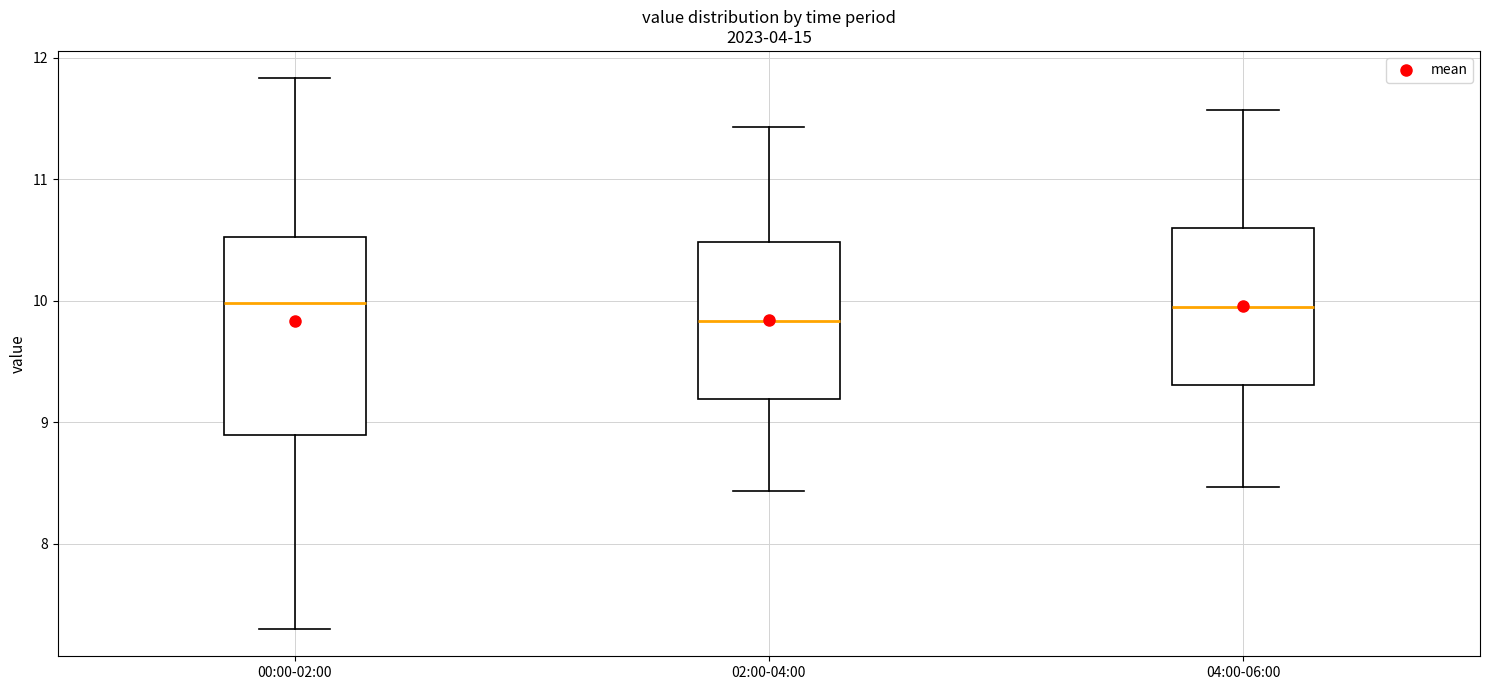

Reading left to right, read every box against the y-axis: the position of its median line, the range the box covers, and the ends of its whiskers. The values are not printed on the chart, so give them approximately, as read against the axis.

00:00-02:00: median 10.0, box 8.9 to 10.5, whiskers 7.3 to 11.8
02:00-04:00: median 9.8, box 9.2 to 10.5, whiskers 8.4 to 11.4
04:00-06:00: median 10.0, box 9.3 to 10.6, whiskers 8.5 to 11.6